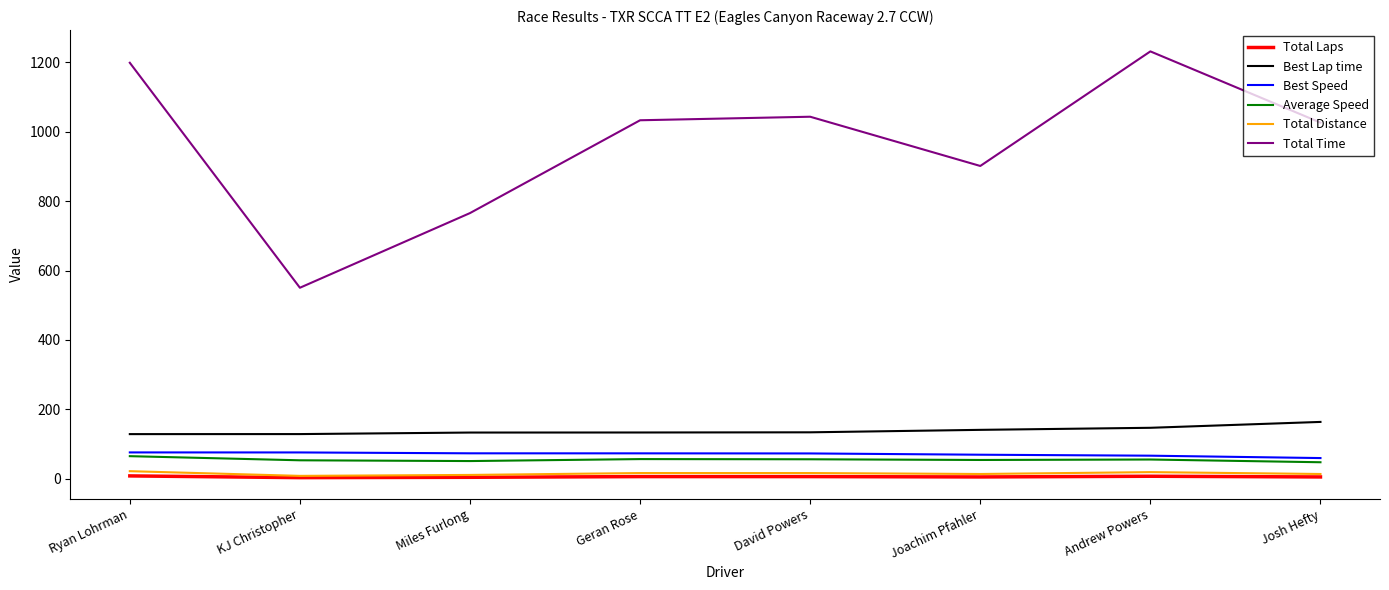

What is the maximum value shown in the chart?

1231.5